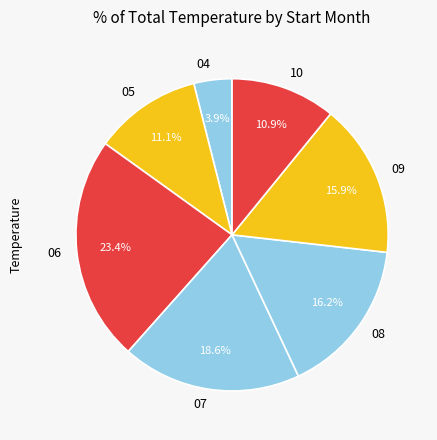

Is the sum of 07 and 08 greater than half?

No